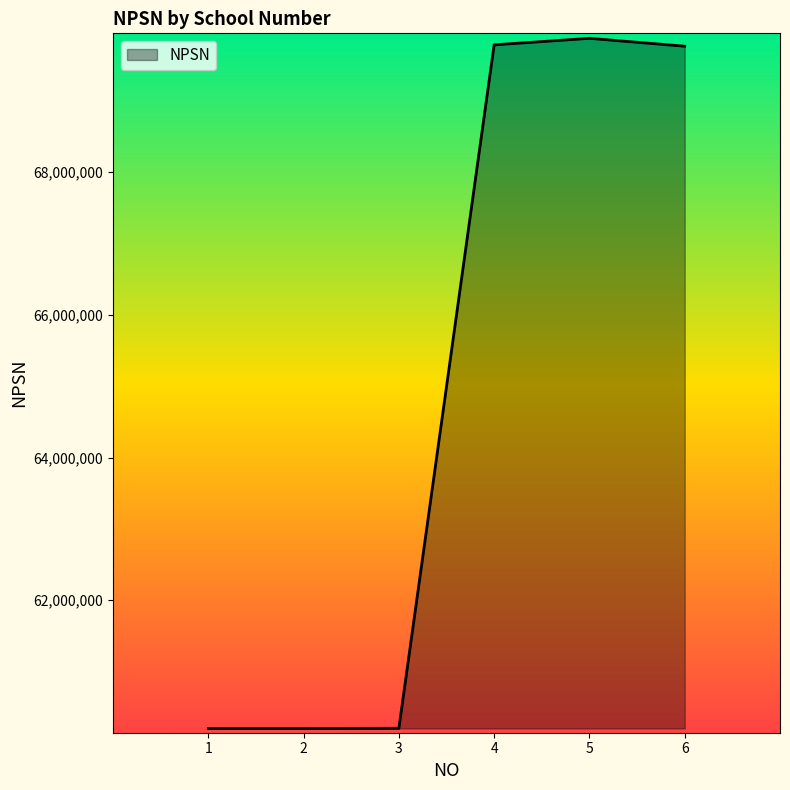

What is the greatest value displayed?

69879003